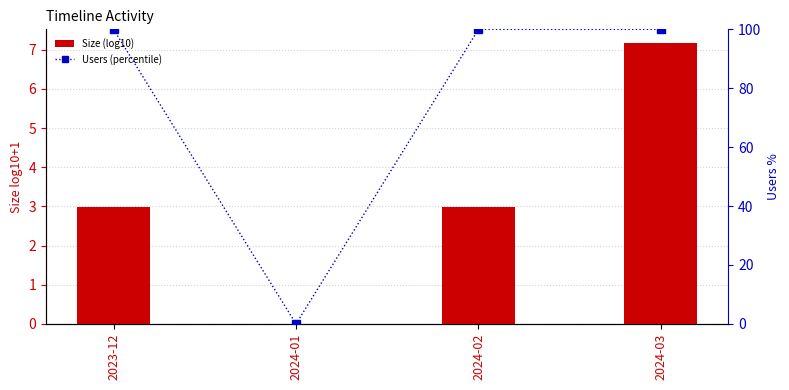

Which has a higher value, 2024-01 or 2023-12?

2023-12